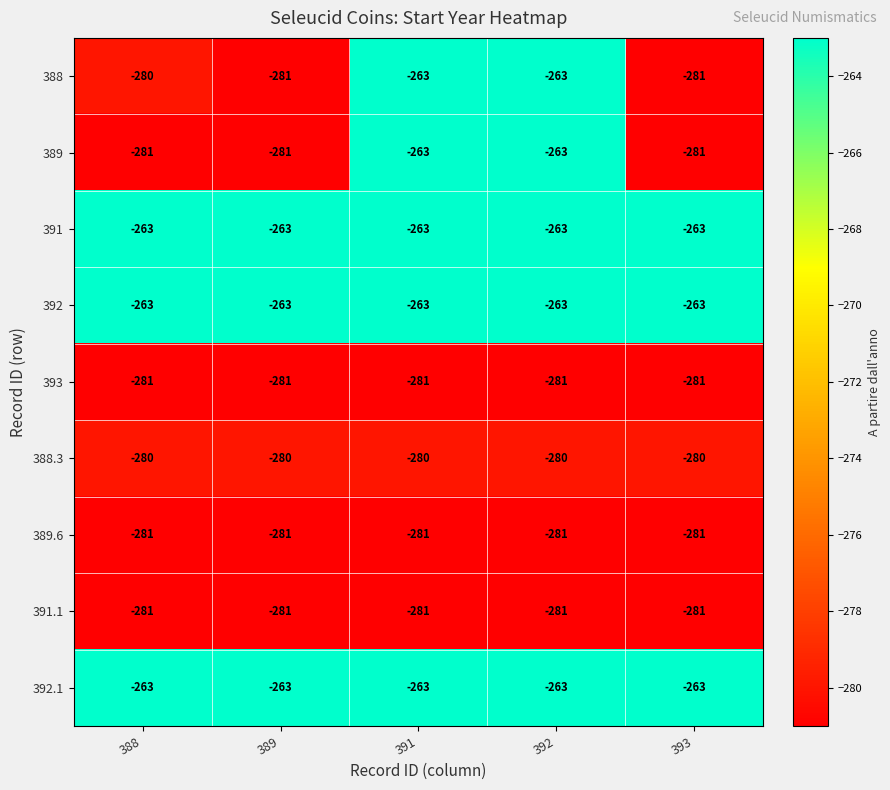

What is the average value of the 389.6 series?

-281